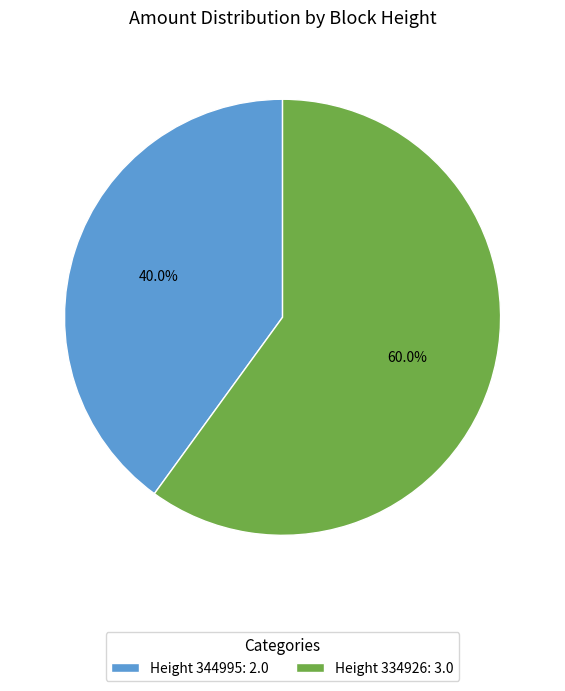

Does Height 334926: 3.0 represent more than half of the total?

Yes